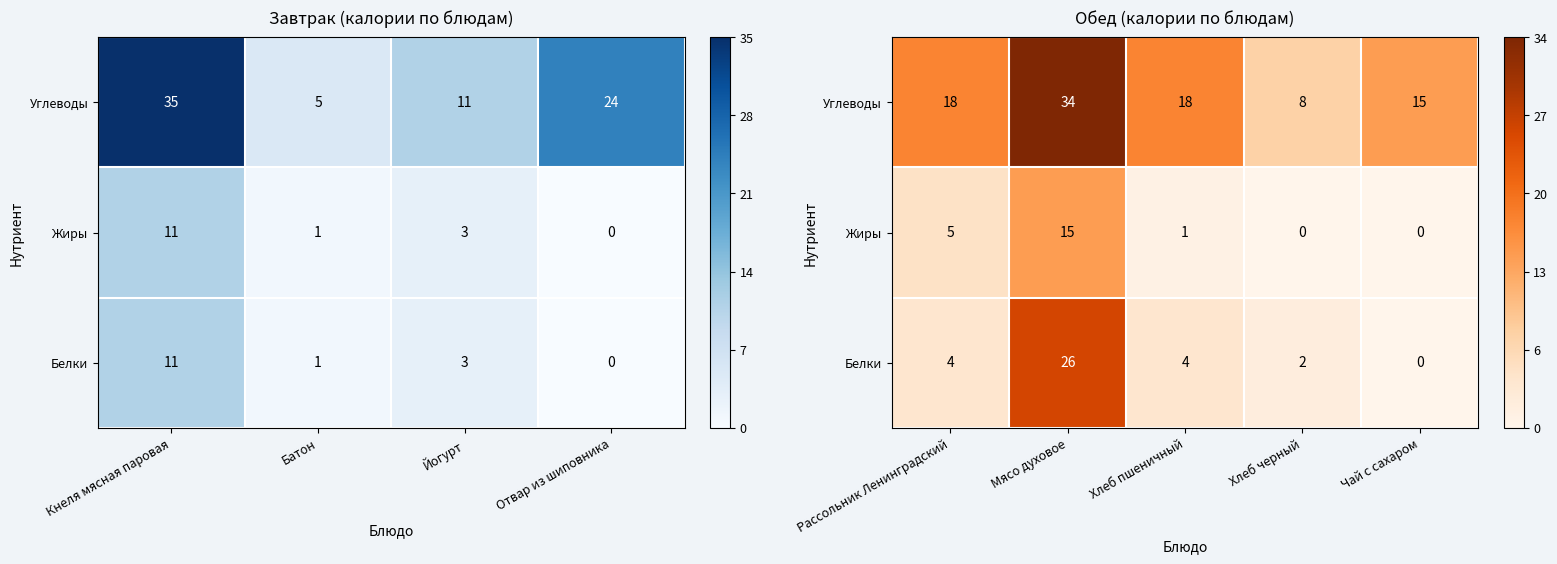

What is the average value of the Жиры series?

4